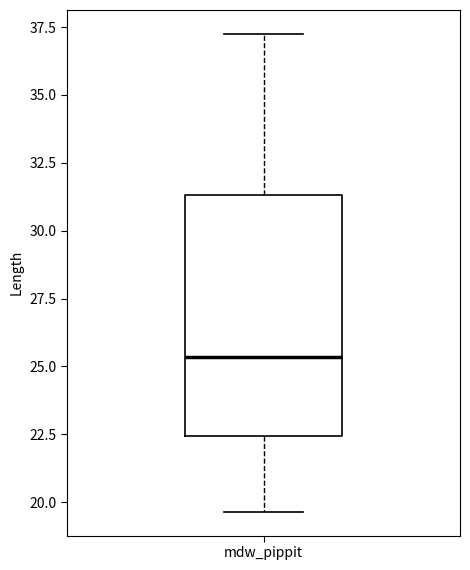

Read this box plot against the y-axis: the position of the median line, the range covered by the box, and the ends of both whiskers. The values are not printed on the chart, so give them approximately, as read against the axis.

median 25.5, box 22.5 to 31.5, whiskers 19.5 to 37.5